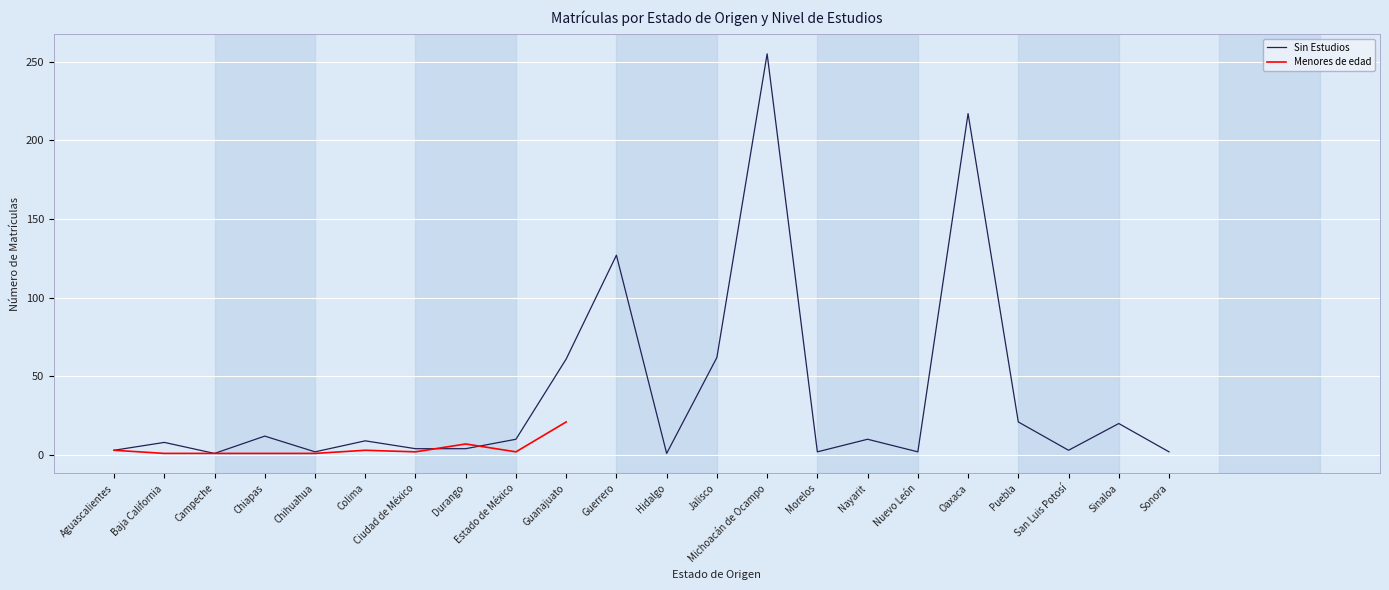

True or false: the data shows 1 at Estado de México.

False